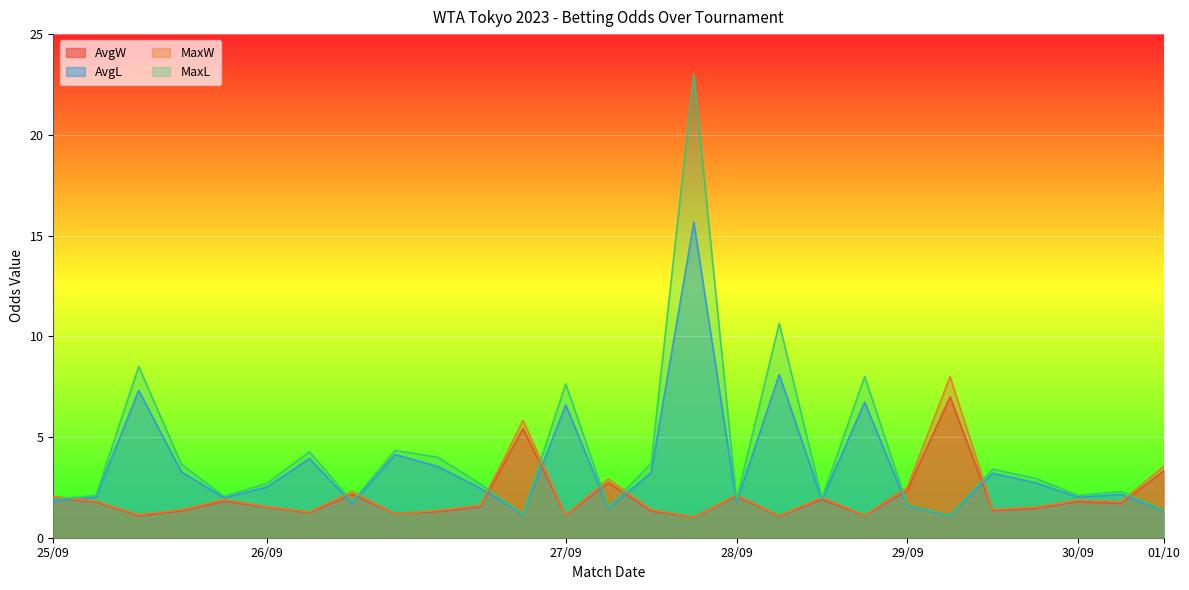

Which series has the largest range (max minus min)?

MaxL